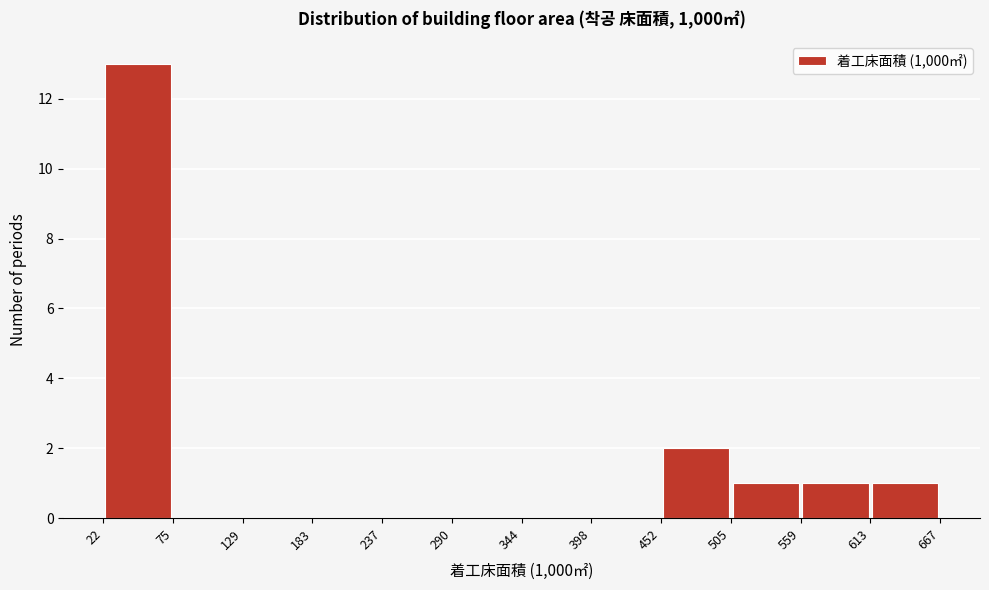

Reading left to right, transcribe this chart: for each bar, give the range it covers on the x-axis and its height. The values are not printed on the chart, so give them approximately, as read against the axis.

22 to 75: 13
75 to 129: 0
129 to 183: 0
183 to 237: 0
237 to 290: 0
290 to 344: 0
344 to 398: 0
398 to 452: 0
452 to 505: 2
505 to 559: 1
559 to 613: 1
613 to 667: 1